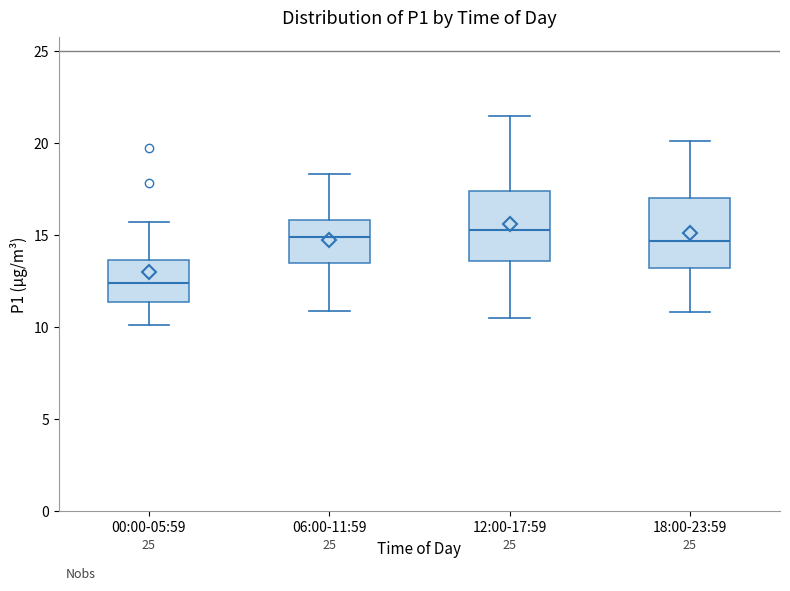

Which box's median line is the lowest?

00:00-05:59